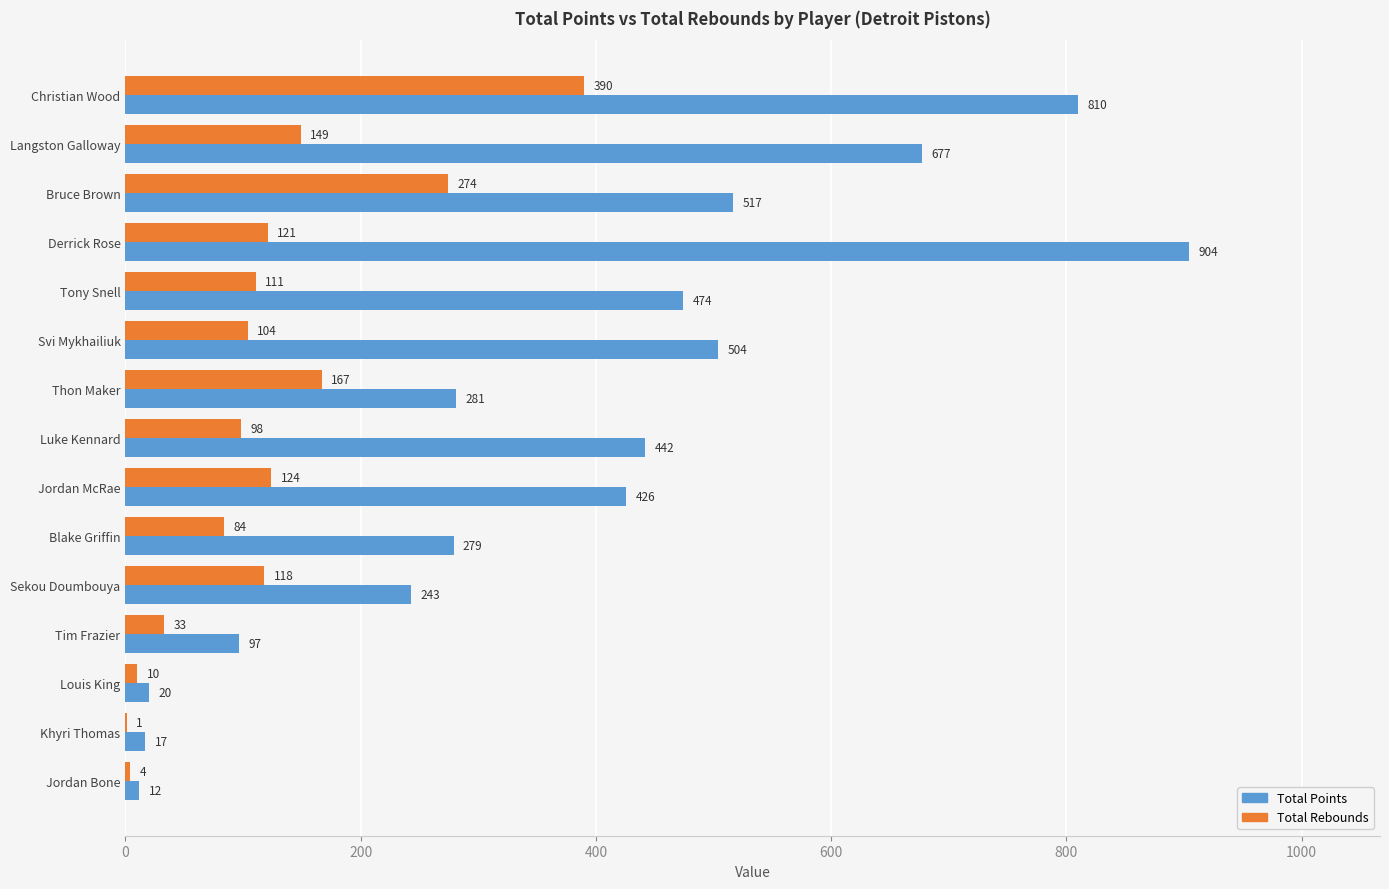

What are all the series names shown in the legend?

Total Points, Total Rebounds